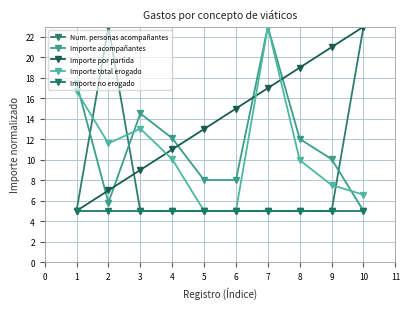

At how many categories does at least one series exceed 21?

3